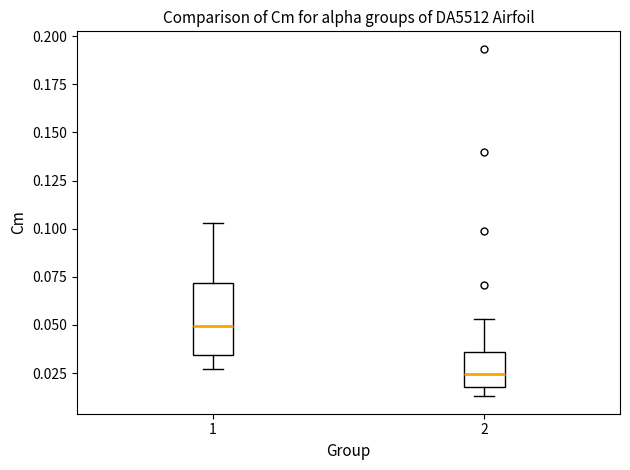

Comparing the boxes themselves (not the whiskers), which one is the tallest?

1